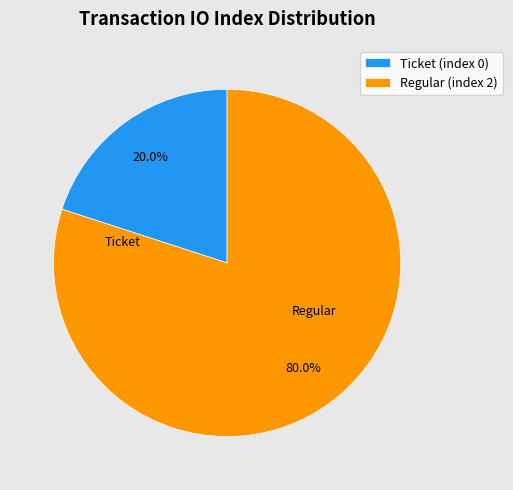

How many segments does this pie chart have?

2